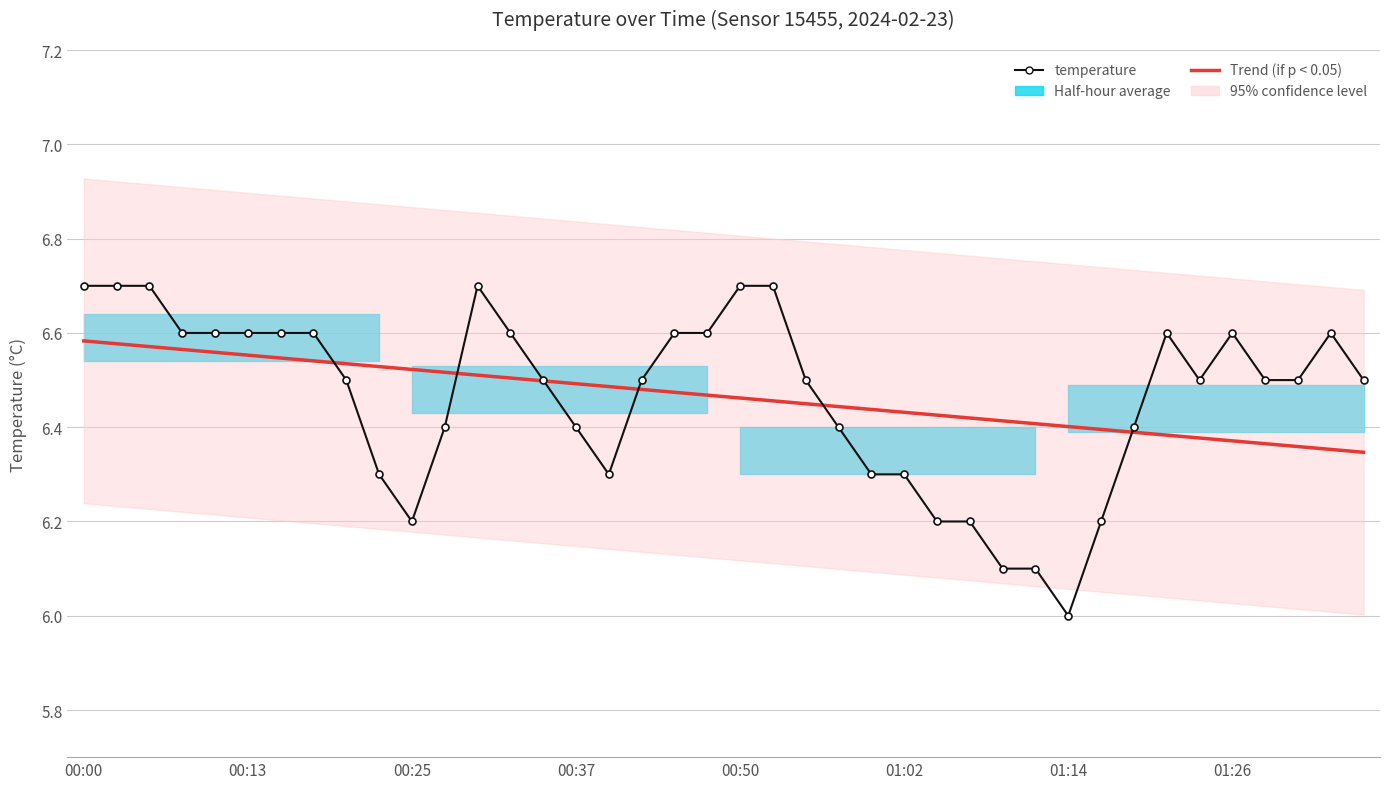

What is the value of the Trend (if p < 0.05) point at the 36th from the left?

6.4